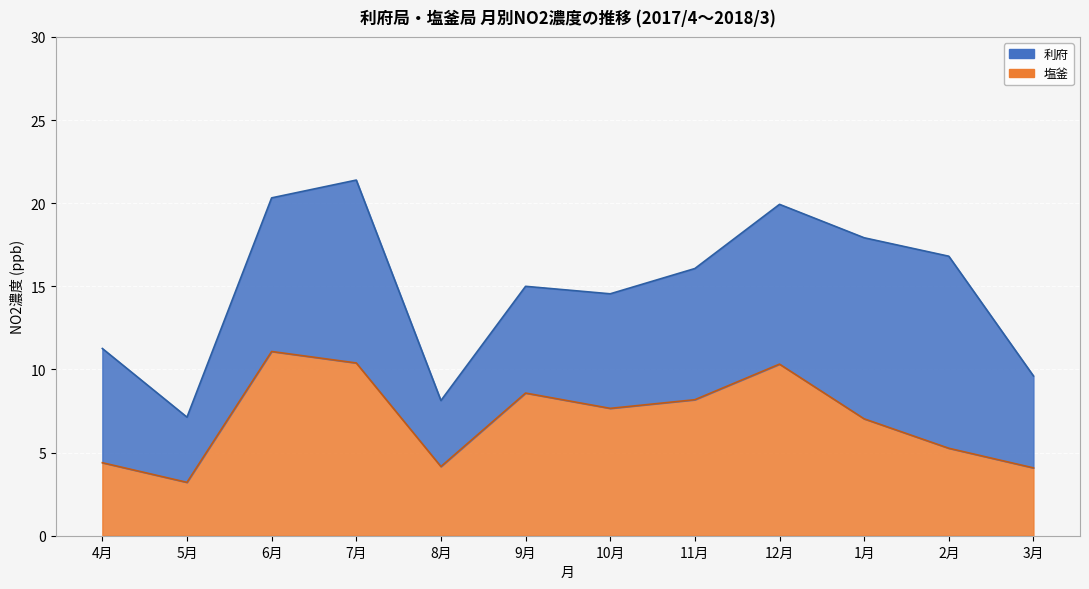

The 塩釜 series shows 1.5 at 8月. True or false?

False